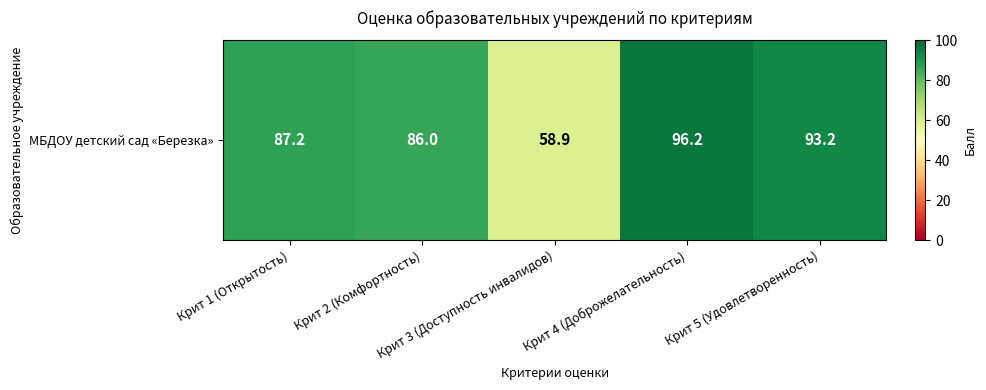

Reading left to right, list all the values displayed in this chart.

Крит 1 (Открытость)=87.2	Крит 2 (Комфортность)=86.0	Крит 3 (Доступность инвалидов)=58.9	Крит 4 (Доброжелательность)=96.2	Крит 5 (Удовлетворенность)=93.2